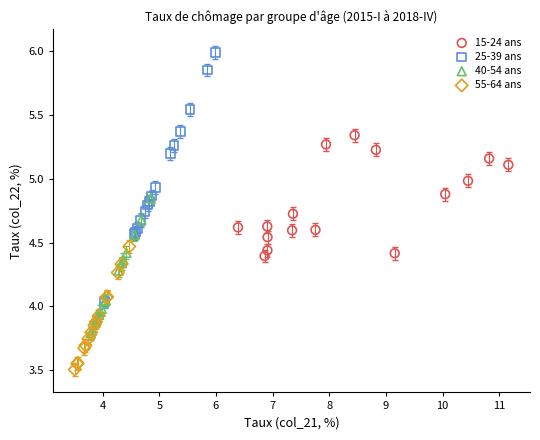

Which series has the largest Y range (max minus min)?

25-39 ans